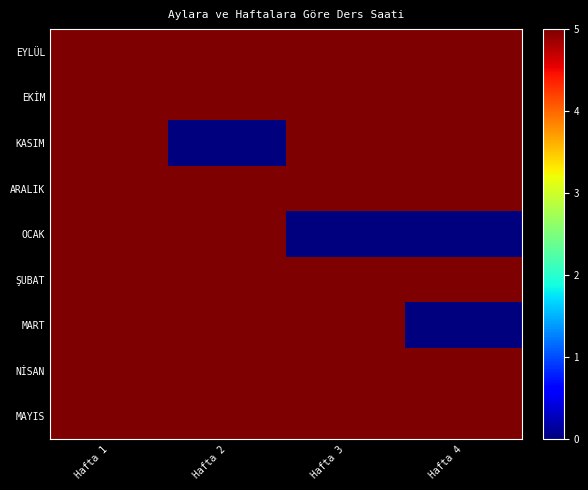

Which series changed the most between Hafta 1 and Hafta 2?

KASIM